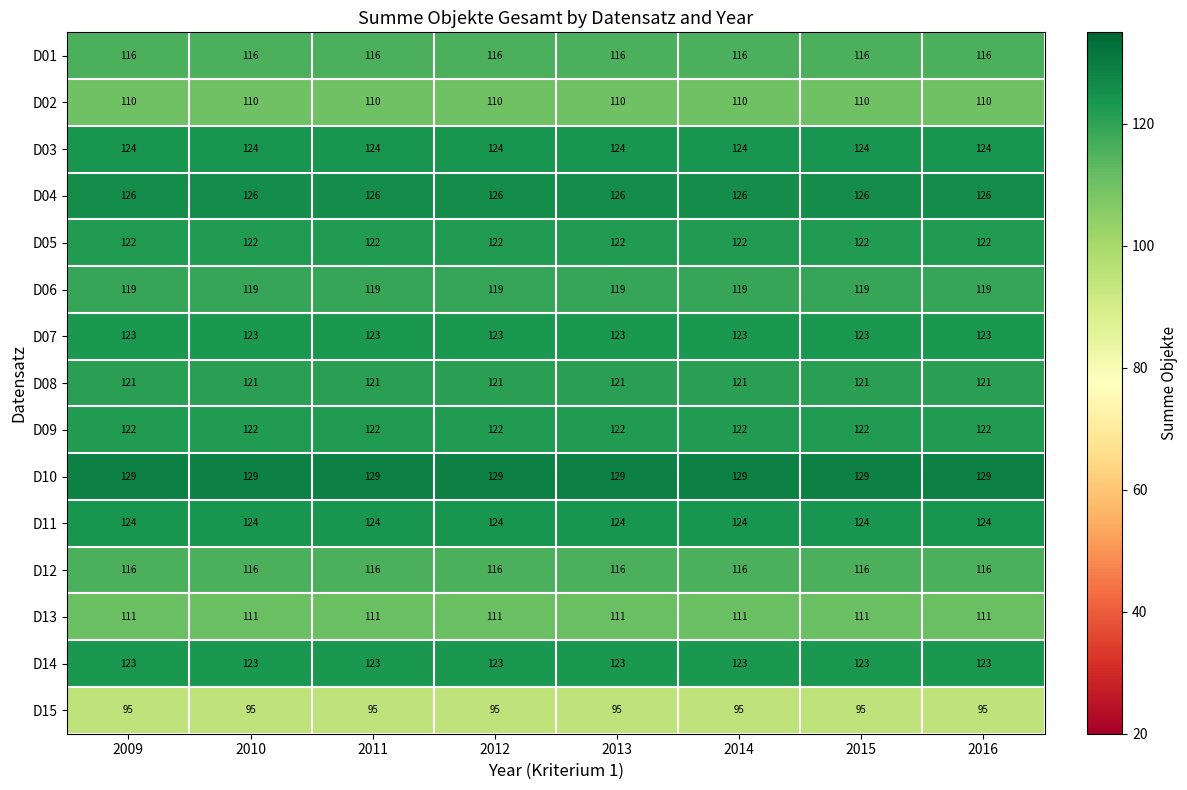

What is the smallest value displayed?

95